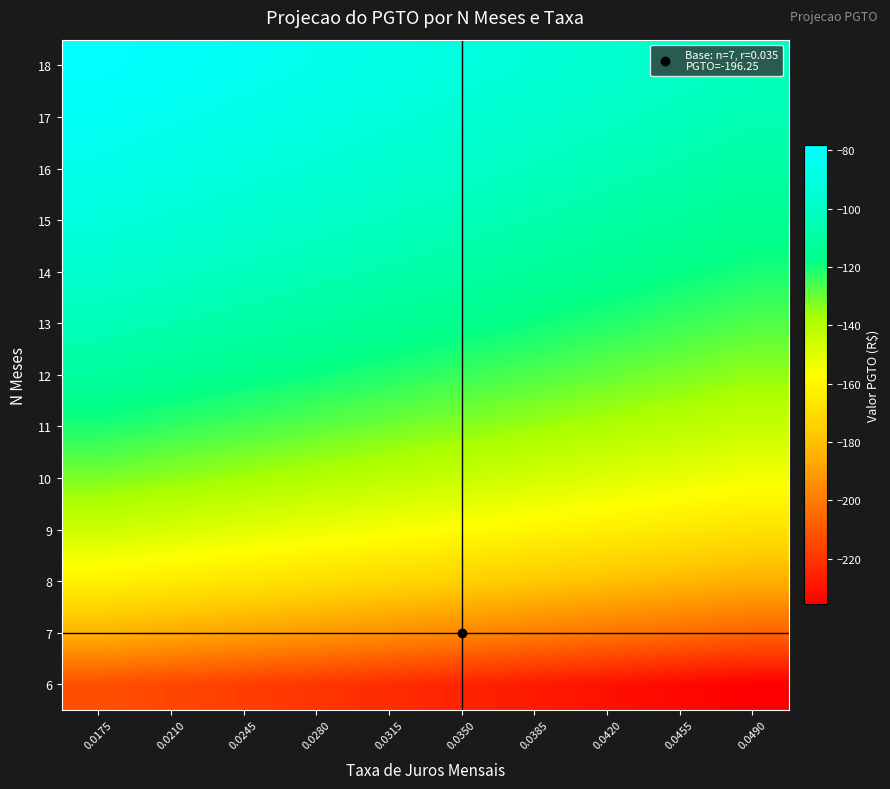

Reading left to right, extract all data points from this chart.

6: 0.0175=-212.4	0.0210=-215.0	0.0245=-217.5	0.0280=-220.1	0.0315=-222.6	0.0350=-225.2	0.0385=-227.8	0.0420=-230.4	0.0455=-233.0	0.0490=-235.7
7: 0.0175=-183.6	0.0210=-186.1	0.0245=-188.6	0.0280=-191.2	0.0315=-193.7	0.0350=-196.3	0.0385=-198.8	0.0420=-201.4	0.0455=-204.0	0.0490=-206.6
8: 0.0175=-162.1	0.0210=-164.5	0.0245=-167.0	0.0280=-169.5	0.0315=-172.0	0.0350=-174.6	0.0385=-177.1	0.0420=-179.7	0.0455=-182.3	0.0490=-184.9
9: 0.0175=-145.3	0.0210=-147.7	0.0245=-150.2	0.0280=-152.7	0.0315=-155.2	0.0350=-157.7	0.0385=-160.3	0.0420=-162.9	0.0455=-165.5	0.0490=-168.1
10: 0.0175=-131.9	0.0210=-134.3	0.0245=-136.8	0.0280=-139.2	0.0315=-141.8	0.0350=-144.3	0.0385=-146.8	0.0420=-149.4	0.0455=-152.0	0.0490=-154.7
11: 0.0175=-120.9	0.0210=-123.3	0.0245=-125.8	0.0280=-128.3	0.0315=-130.8	0.0350=-133.3	0.0385=-135.9	0.0420=-138.5	0.0455=-141.1	0.0490=-143.7
12: 0.0175=-111.7	0.0210=-114.2	0.0245=-116.6	0.0280=-119.1	0.0315=-121.6	0.0350=-124.2	0.0385=-126.8	0.0420=-129.4	0.0455=-132.0	0.0490=-134.6
13: 0.0175=-104.0	0.0210=-106.4	0.0245=-108.9	0.0280=-111.4	0.0315=-113.9	0.0350=-116.5	0.0385=-119.1	0.0420=-121.7	0.0455=-124.3	0.0490=-127.0
14: 0.0175=-97.4	0.0210=-99.8	0.0245=-102.3	0.0280=-104.8	0.0315=-107.3	0.0350=-109.9	0.0385=-112.5	0.0420=-115.1	0.0455=-117.8	0.0490=-120.5
15: 0.0175=-91.7	0.0210=-94.1	0.0245=-96.6	0.0280=-99.1	0.0315=-101.6	0.0350=-104.2	0.0385=-106.8	0.0420=-109.4	0.0455=-112.1	0.0490=-114.8
16: 0.0175=-86.6	0.0210=-89.1	0.0245=-91.6	0.0280=-94.1	0.0315=-96.6	0.0350=-99.2	0.0385=-101.8	0.0420=-104.5	0.0455=-107.2	0.0490=-109.9
17: 0.0175=-82.2	0.0210=-84.7	0.0245=-87.2	0.0280=-89.7	0.0315=-92.2	0.0350=-94.9	0.0385=-97.5	0.0420=-100.2	0.0455=-102.9	0.0490=-105.6
18: 0.0175=-78.3	0.0210=-80.7	0.0245=-83.2	0.0280=-85.8	0.0315=-88.4	0.0350=-91.0	0.0385=-93.6	0.0420=-96.3	0.0455=-99.1	0.0490=-101.9